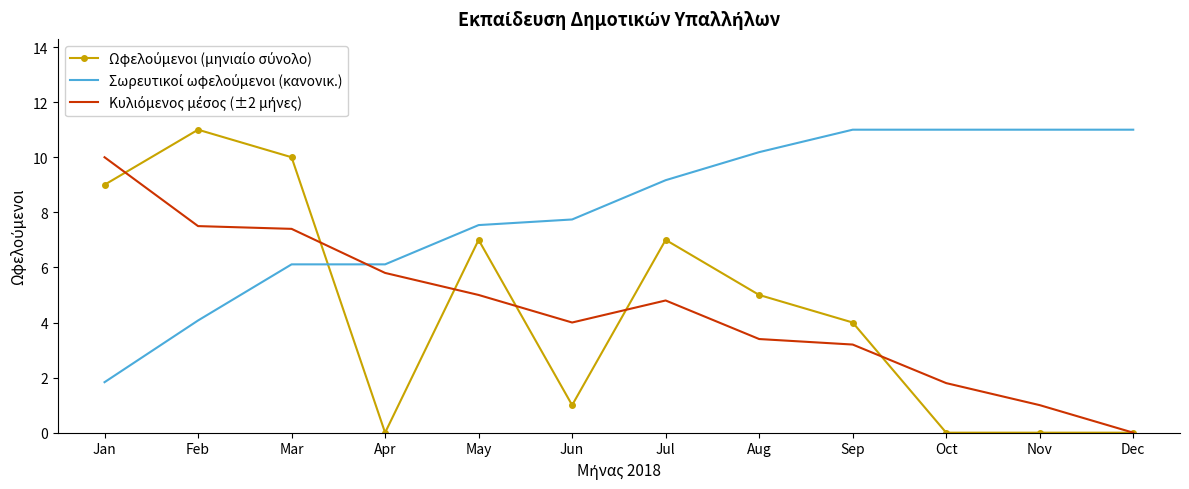

How many series are shown in this chart?

3